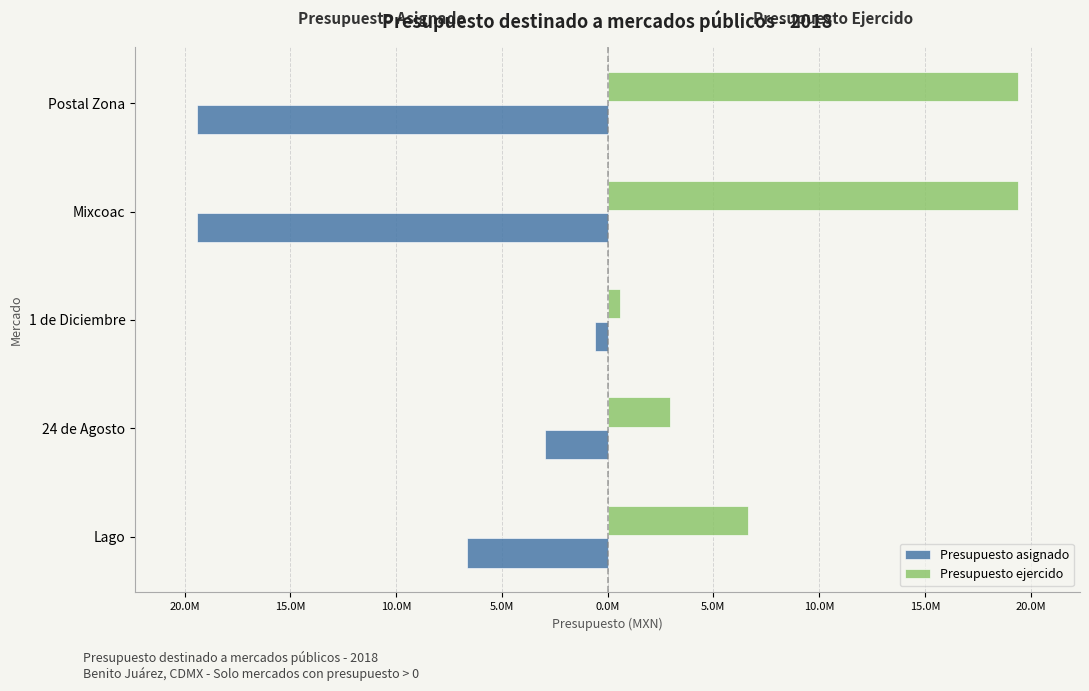

What are all the series names shown in the legend?

Presupuesto asignado, Presupuesto ejercido